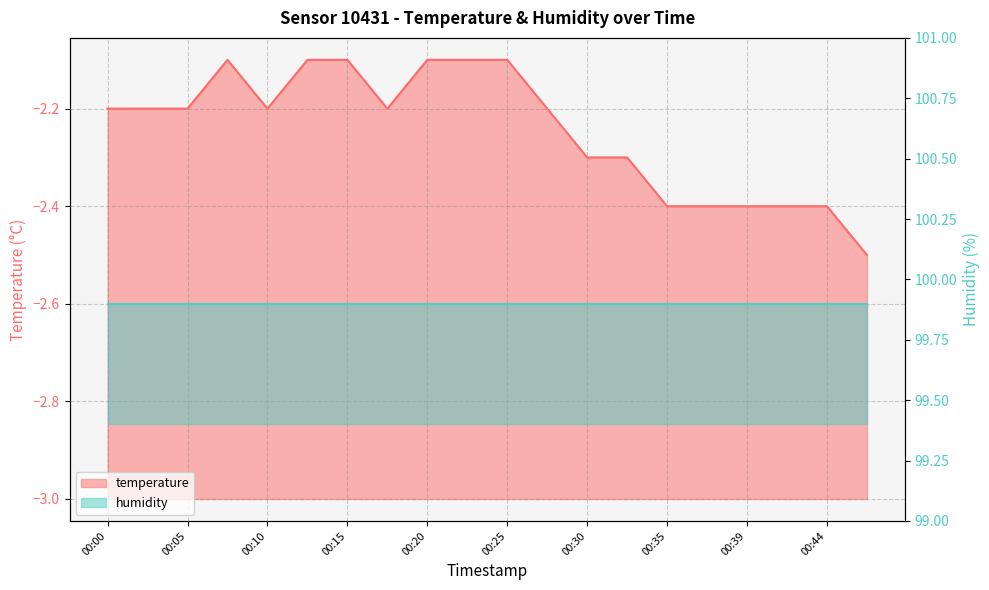

True or false: the data has more than 2 interior local peaks.

False